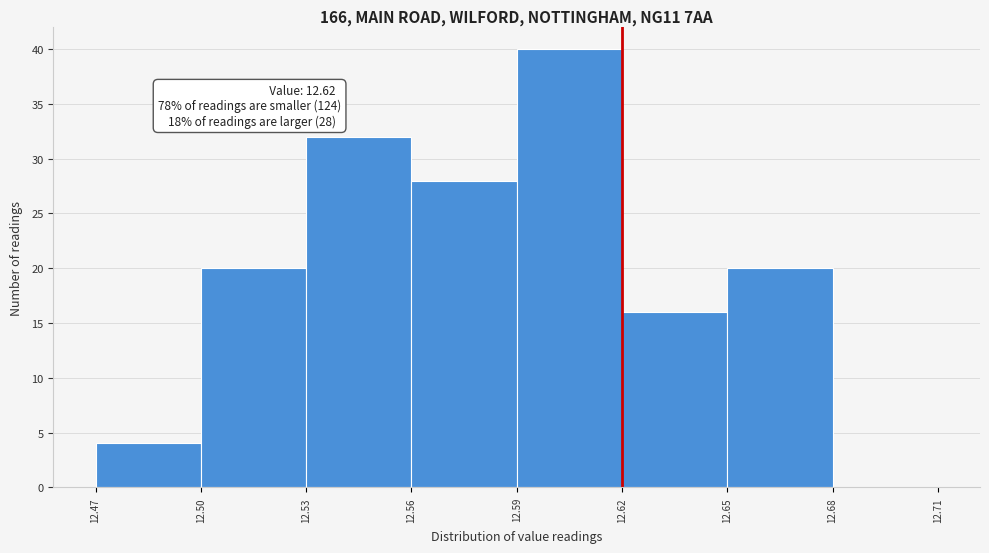

Over which range of the x-axis is the bar tallest?

12.59 to 12.62